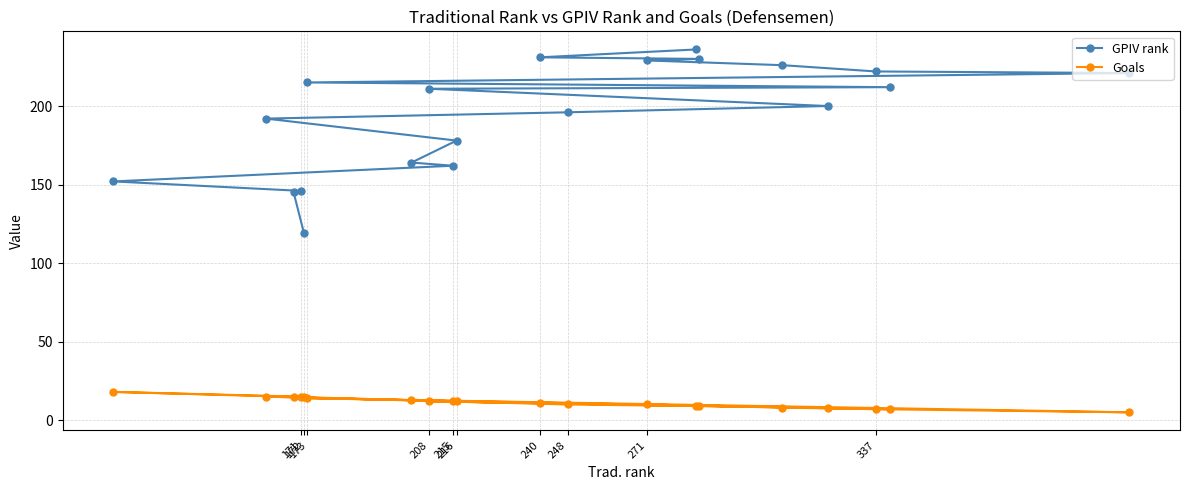

What is the minimum value shown in the chart?

5